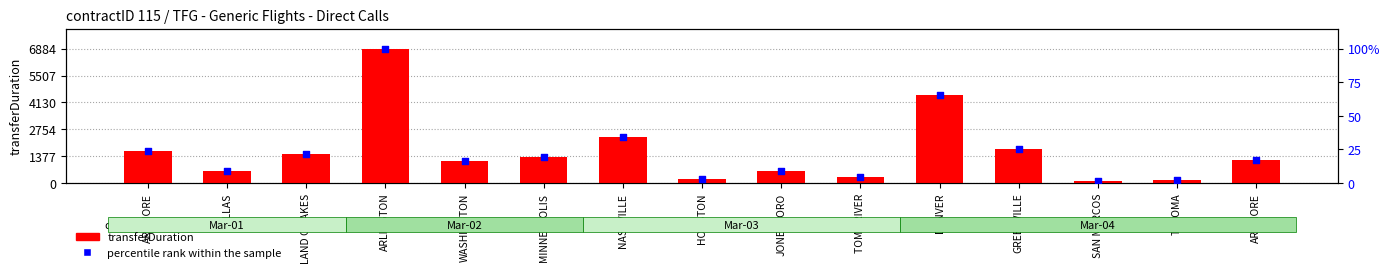

At which category is the sum across all series the highest?

ARLINGTON